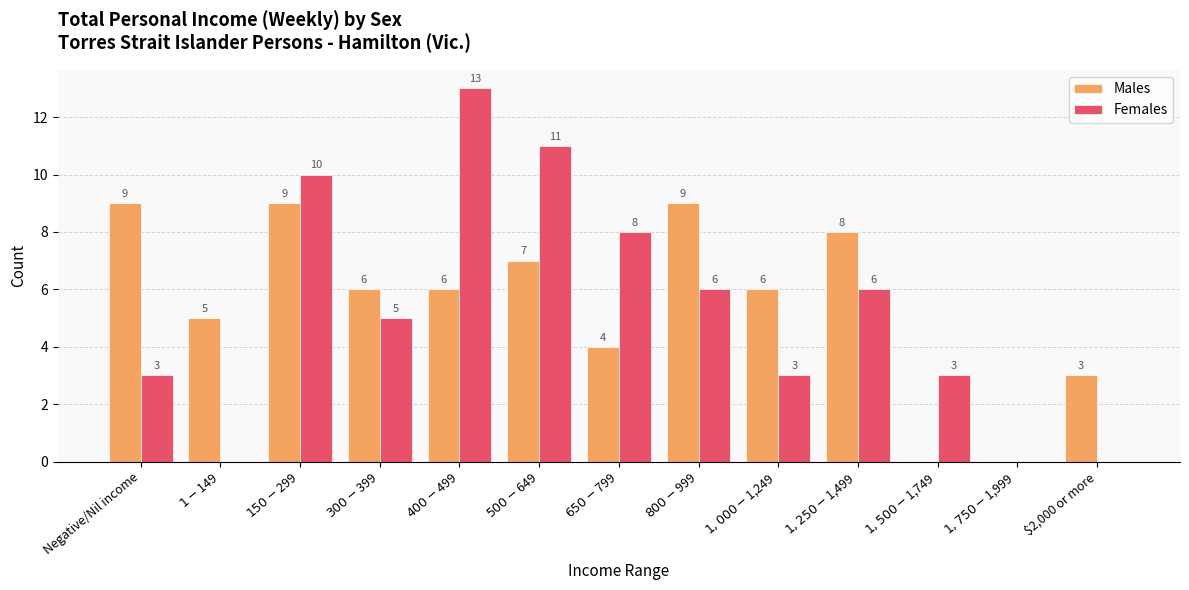

Is the value of Females at $150-$299 greater than the value of Males at $400-$499?

Yes